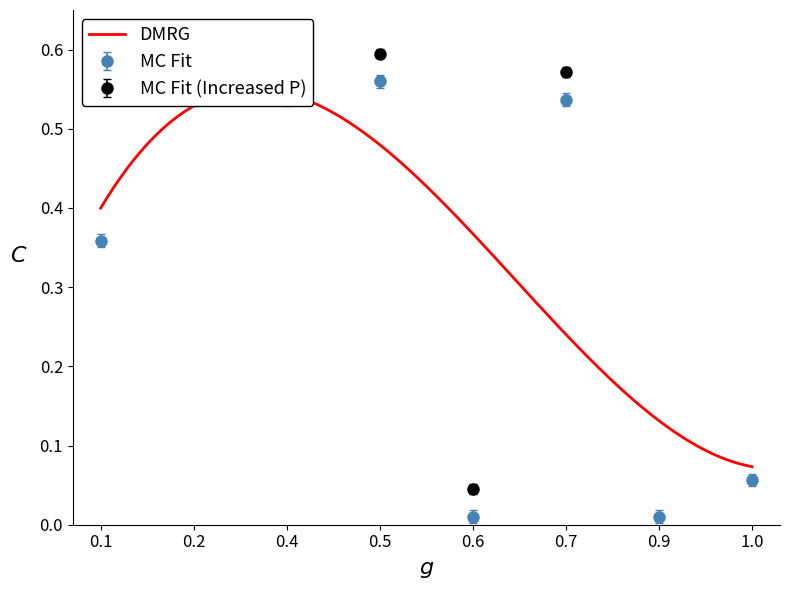

True or false: MC Fit has more than 0 points higher than both neighbors.

True